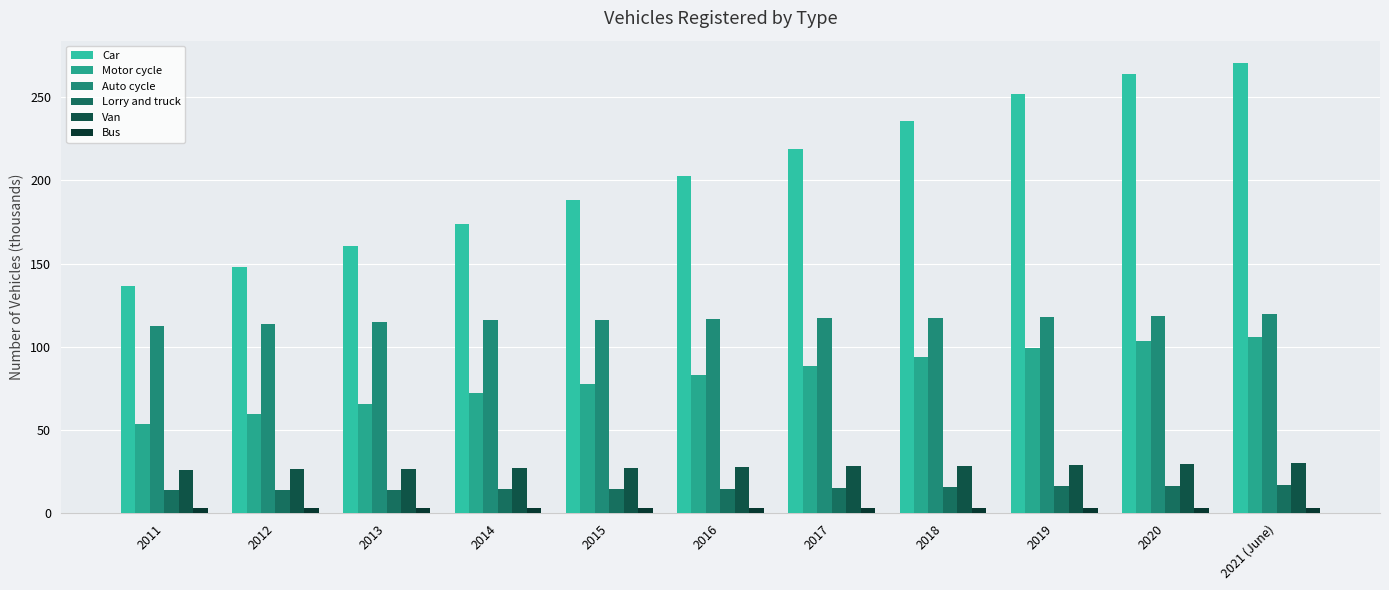

At which category does the chart reach its peak across all series?

2021 (June)